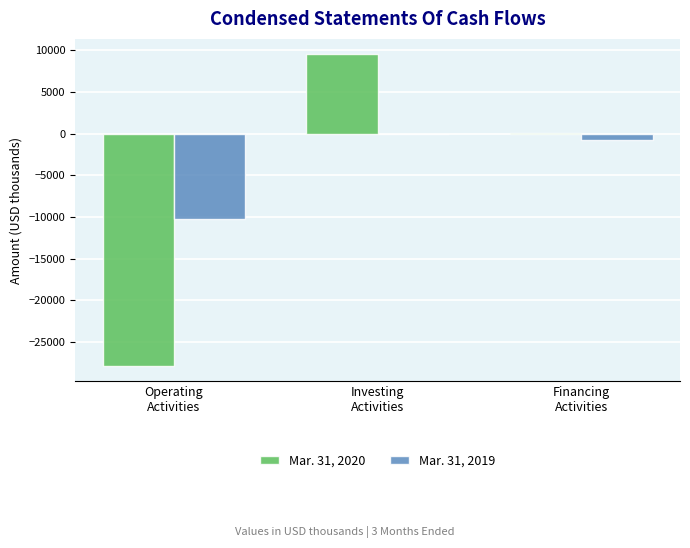

How many series are shown in this chart?

2